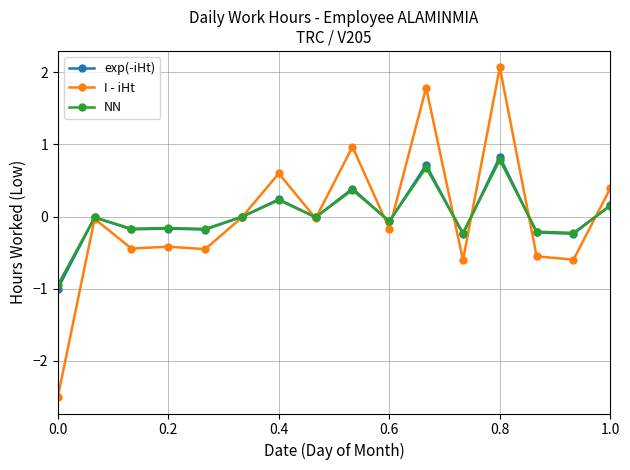

How many series are shown in this chart?

3